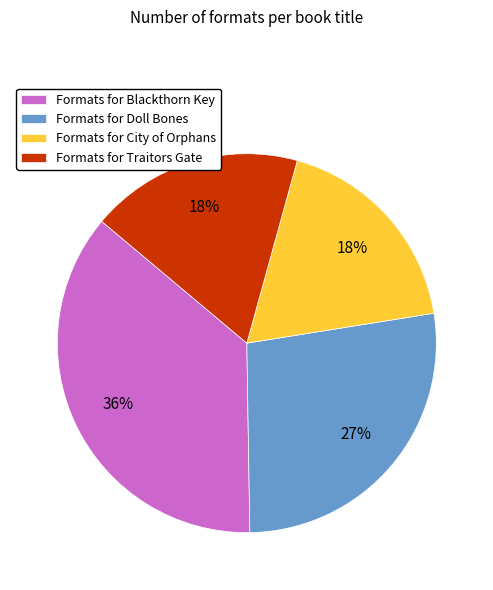

To the nearest percent, what is the difference between the largest and smallest slice percentages?

18%